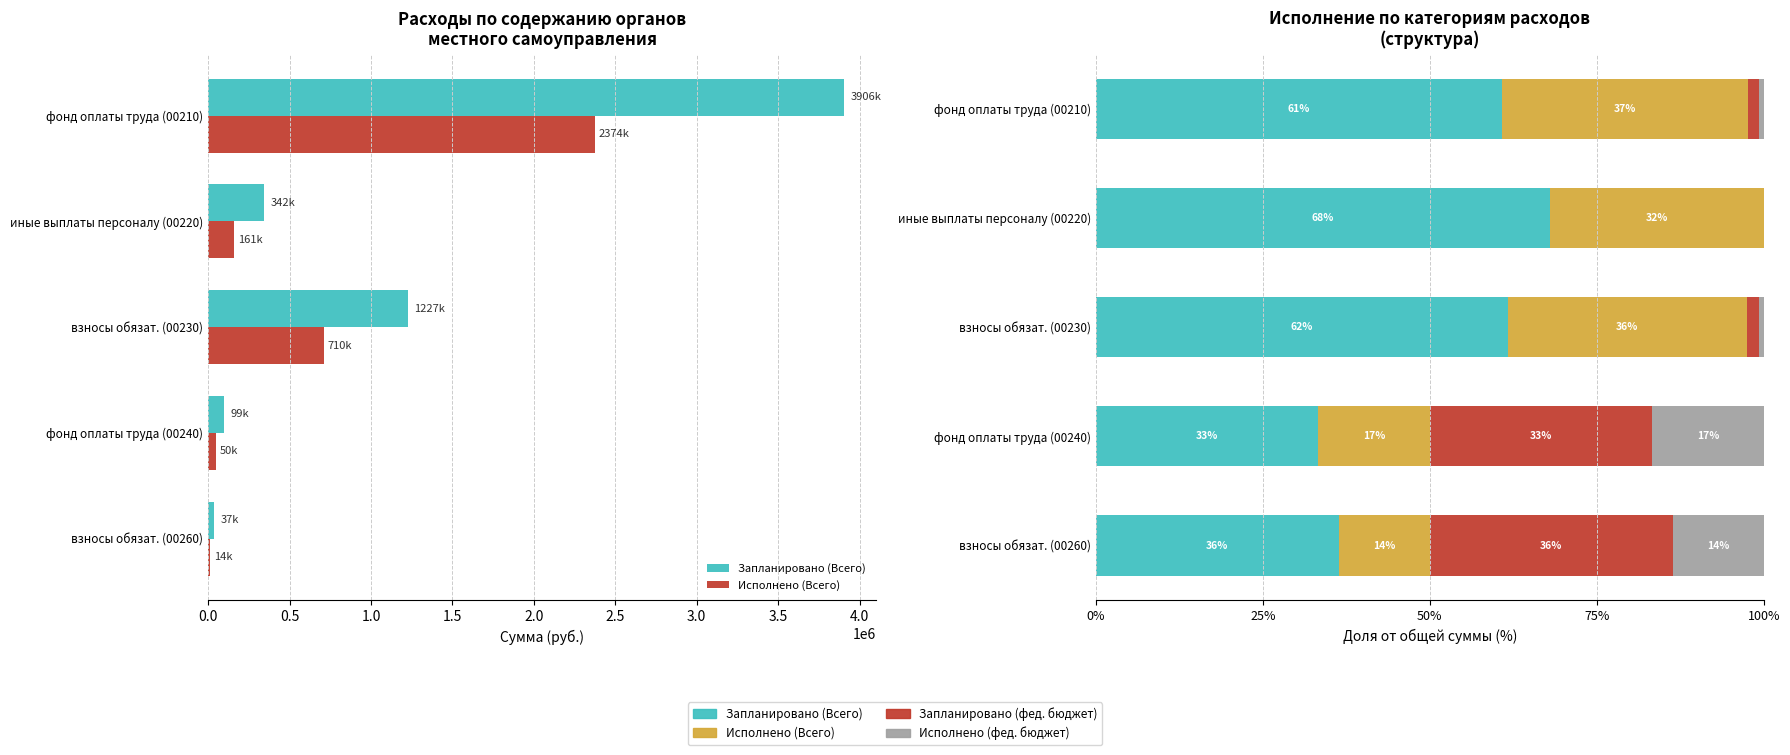

What is the greatest value displayed?

68.0